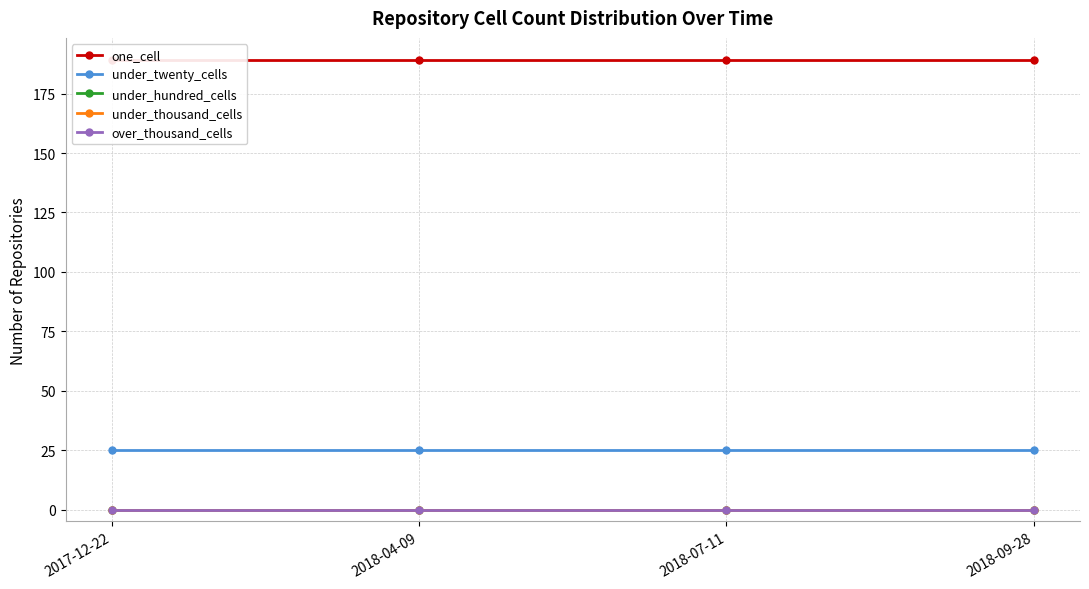

What is the total value across all series at 2017-12-22?

214